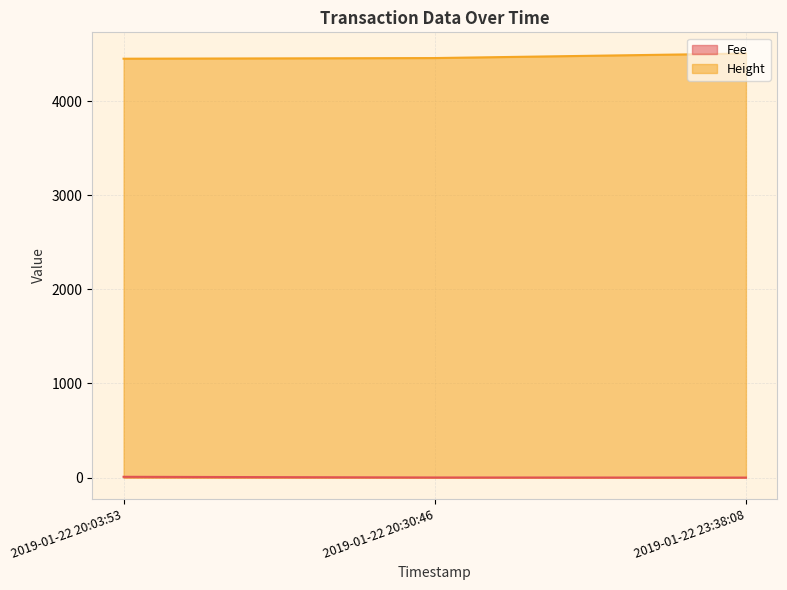

Which series has the largest total across all categories?

Height